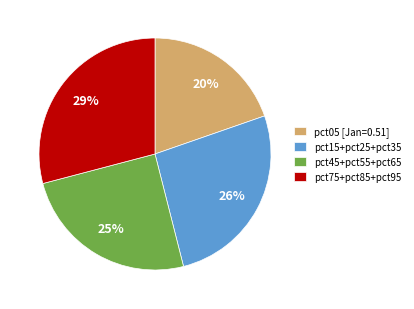

Combined, do pct05 [Jan=0.51] and pct45+pct55+pct65 account for over 50%?

No